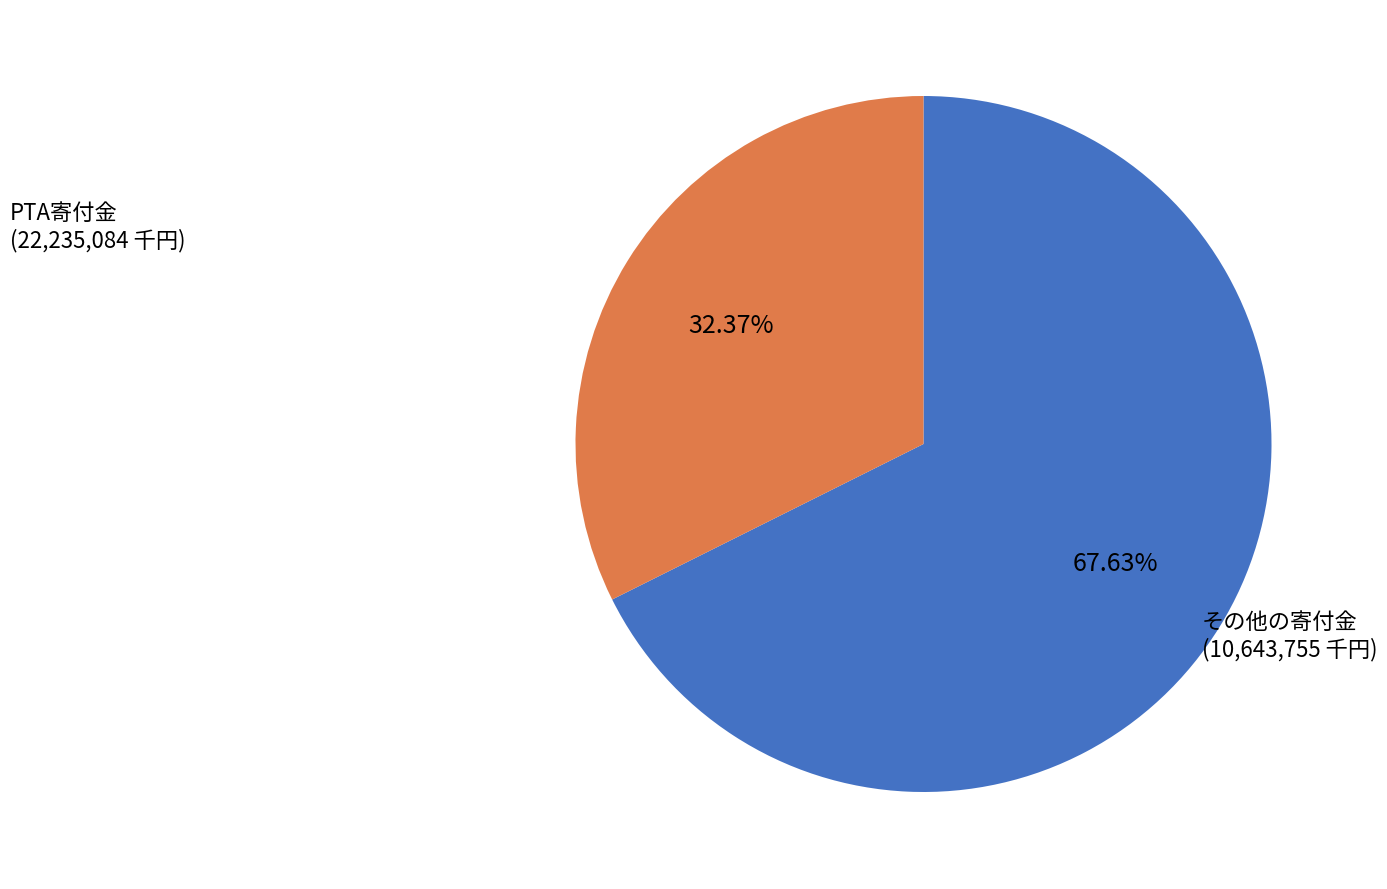

Is it true that PTA寄付金 is 68% of the pie?

True